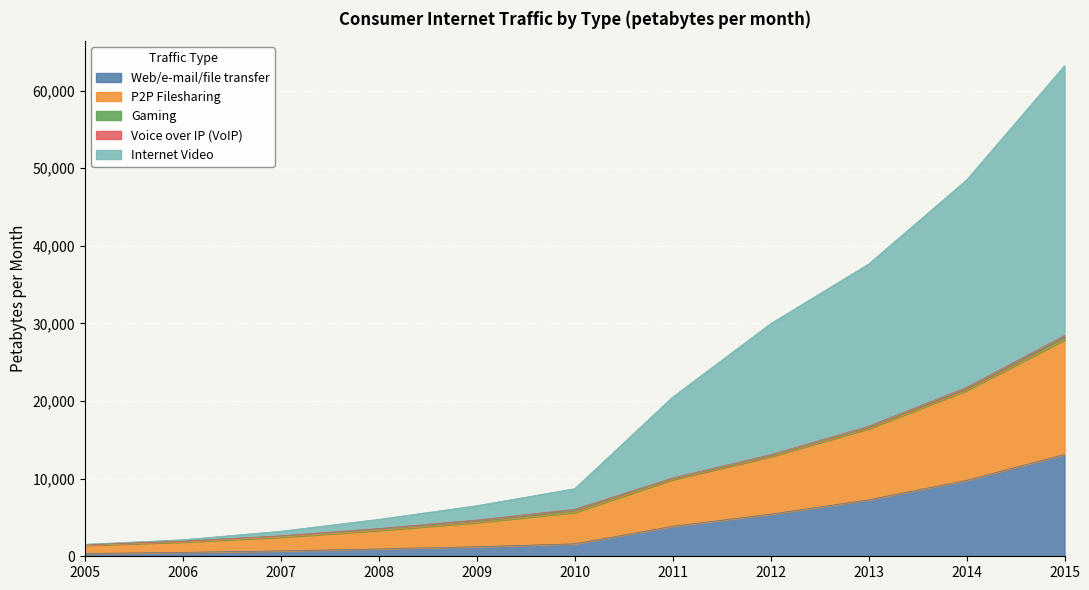

What is the value of the Internet Video point at the 2nd from the left?

2134